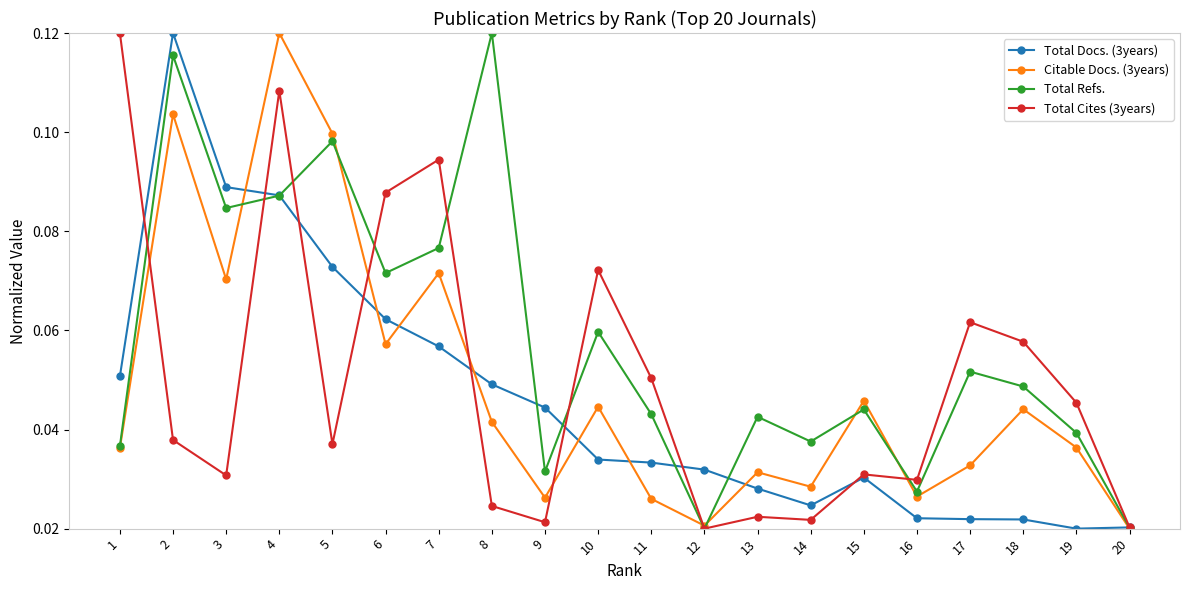

How many data points does each series have?

20